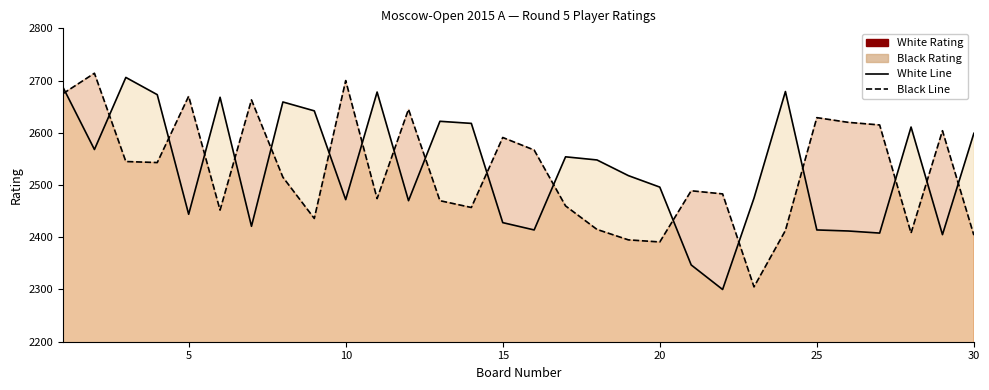

Which series changed the most between 7 and 24?

White Rating